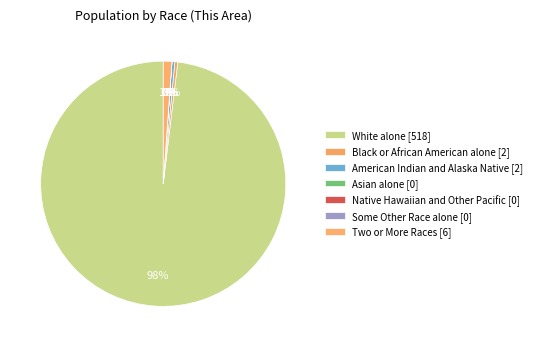

What portion of the pie excludes Two or More Races?

98.9%